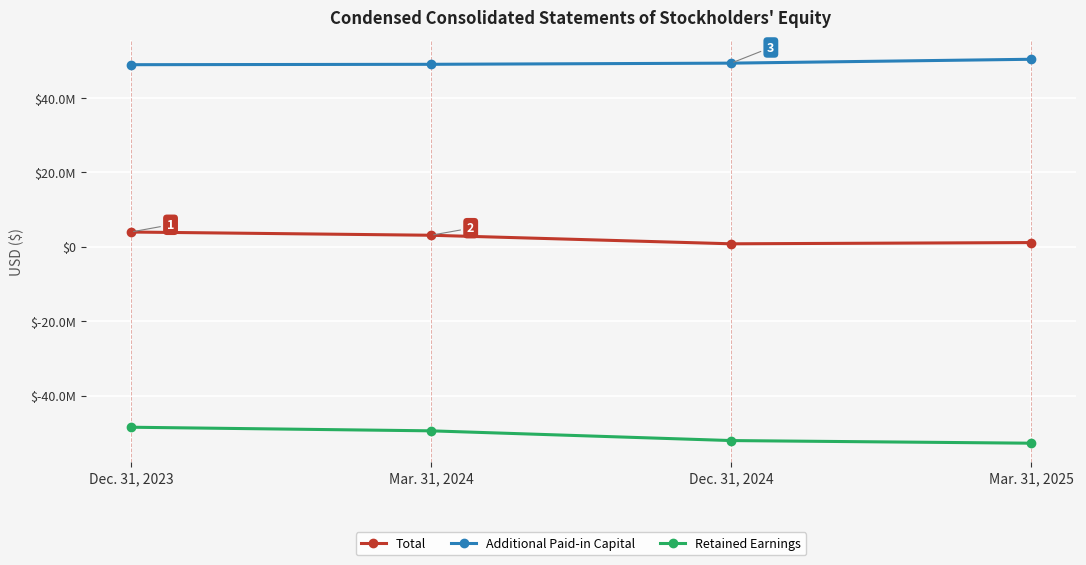

Is it true that Total equals 3994762 at Dec. 31, 2023?

True